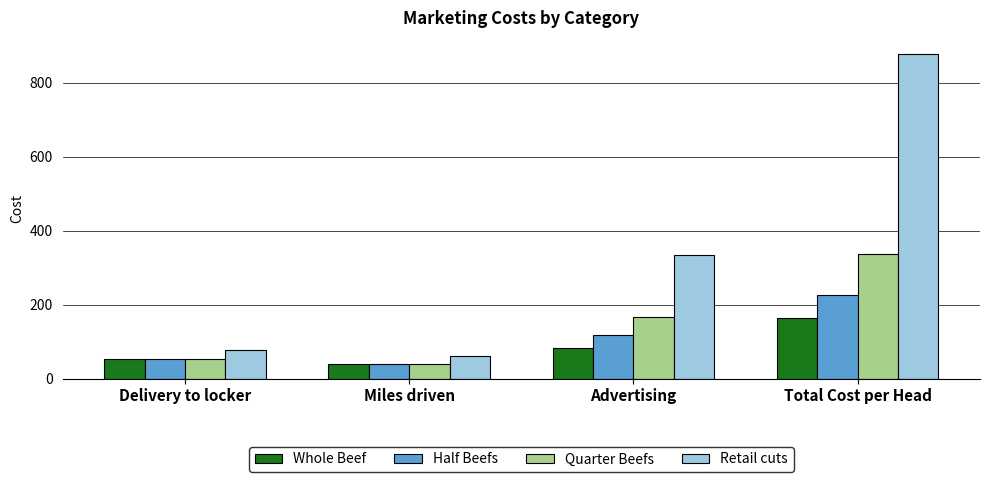

Does the chart contain any negative values?

No